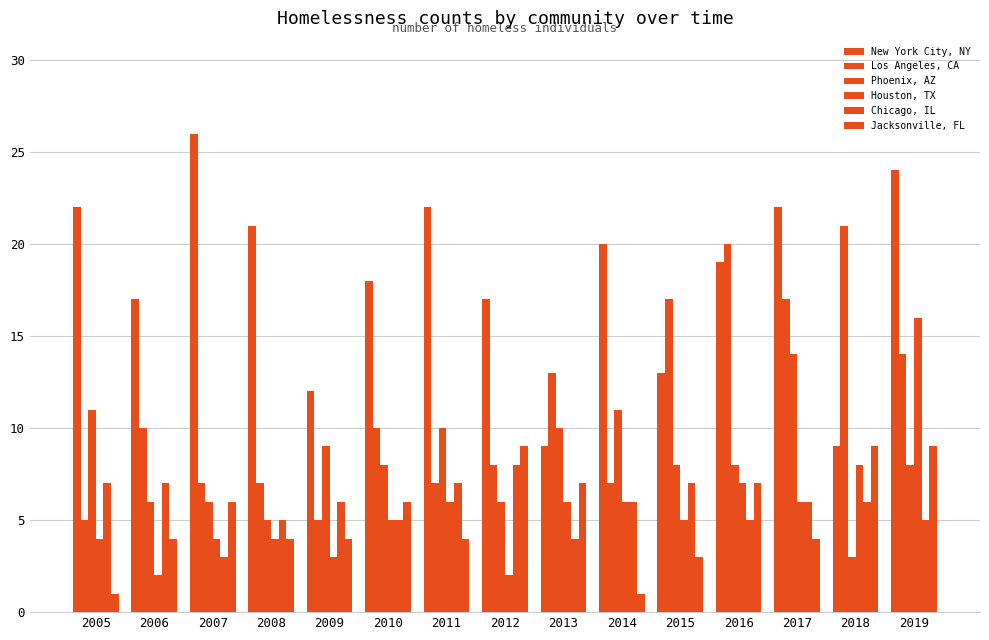

How many distinct data groups are displayed?

6